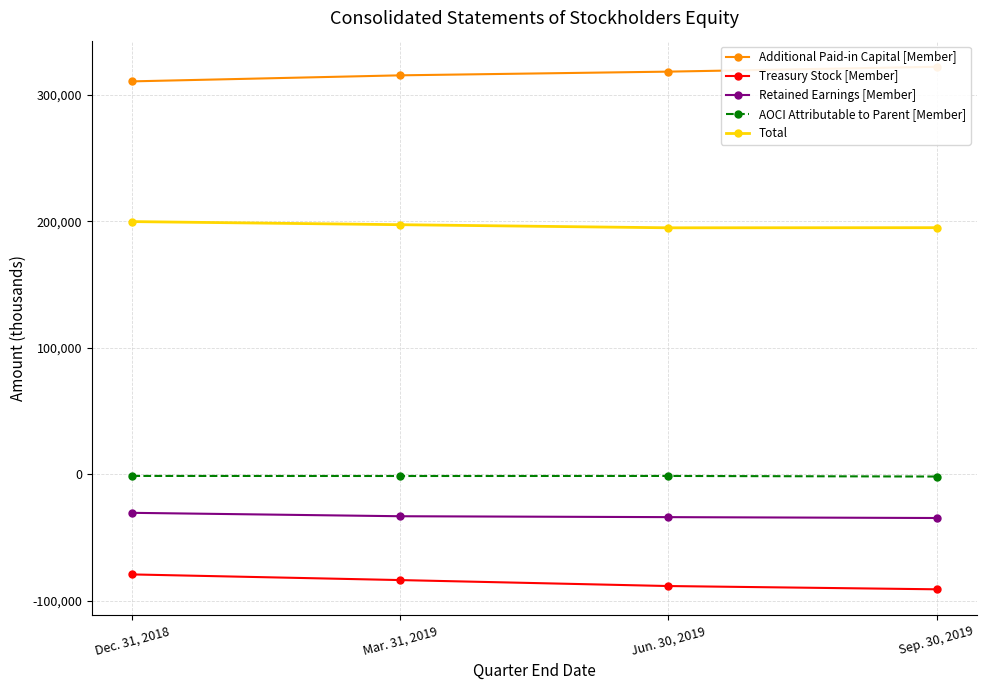

How many data points in Retained Earnings [Member] are less than -33143?

2